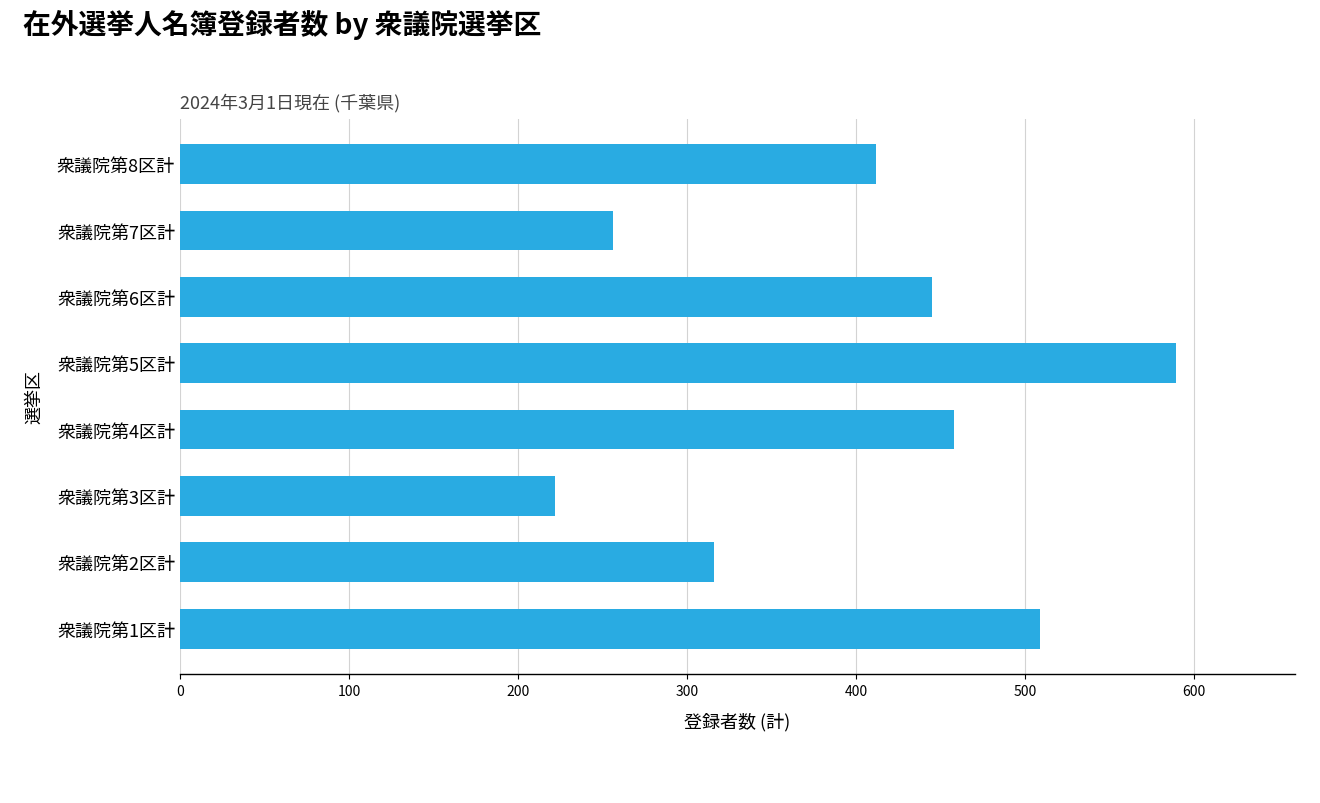

Does the chart contain stacked bars?

No